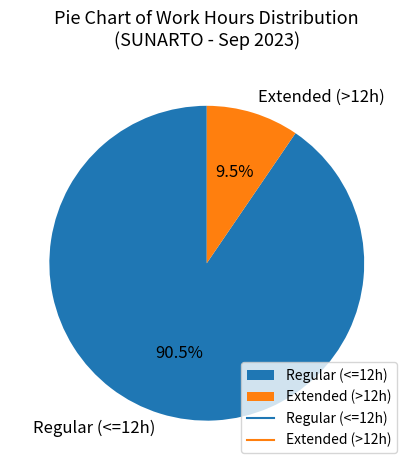

What is the smallest slice in the pie chart?

Extended (>12h)